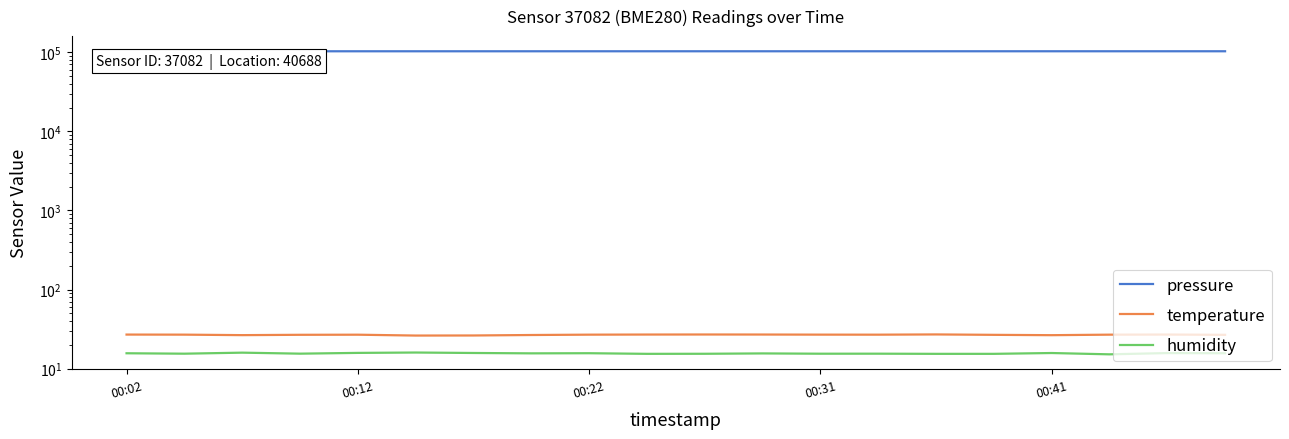

Where is temperature nearest to the value 26?

5